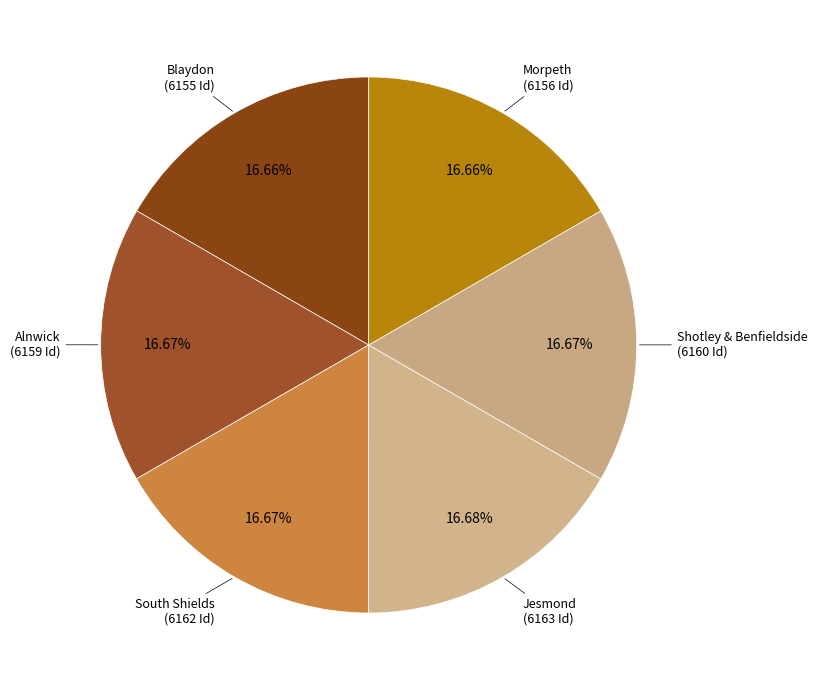

How many segments does this pie chart have?

6